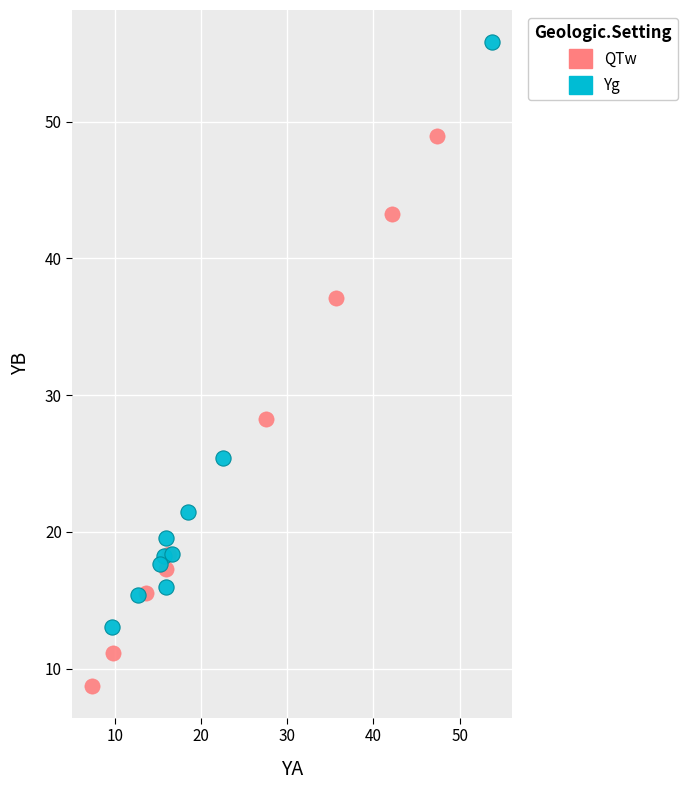

What are all the series names shown in the legend?

QTw, Yg